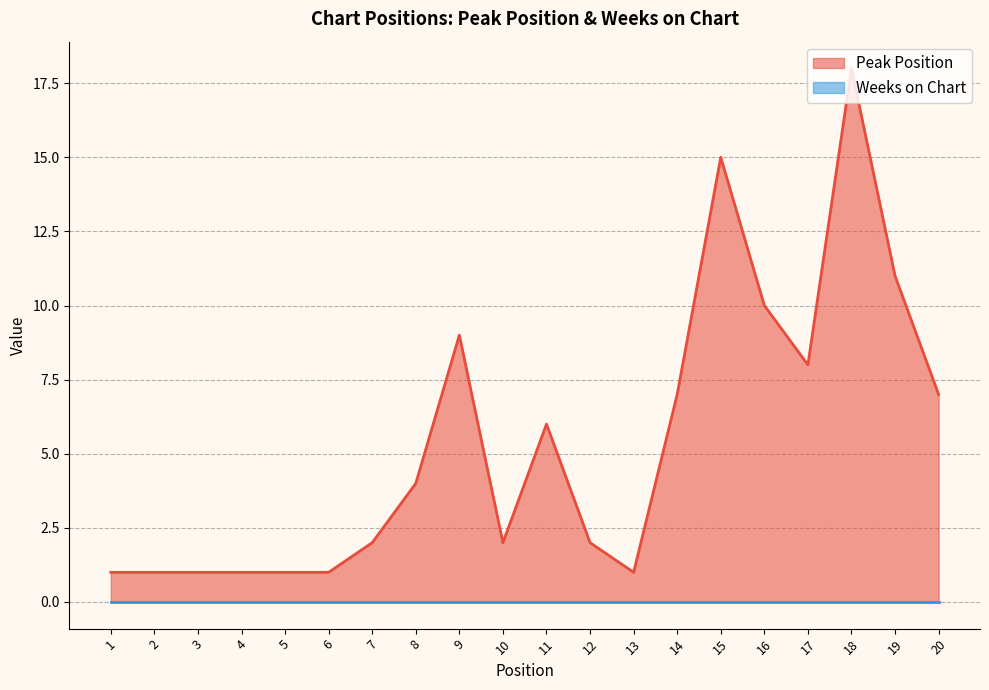

Which has a higher value, 10 or 2?

10